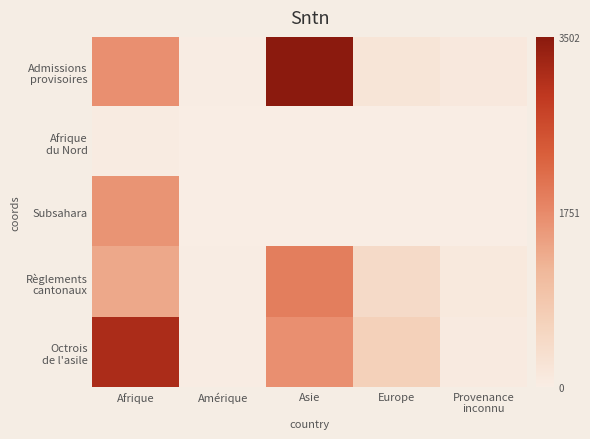

What is the difference between the highest and lowest values at Asie?

3502